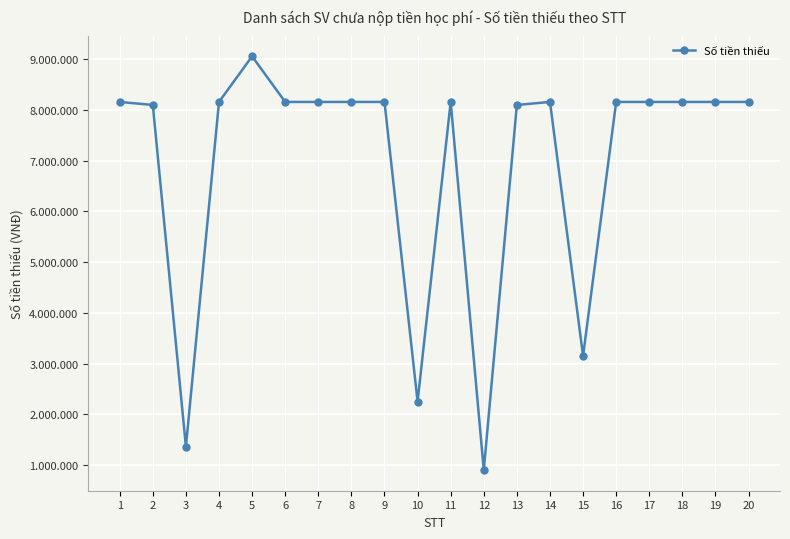

List the labels in order of value, largest first.

5, 1, 4, 6, 7, 8, 9, 11, 14, 16, 17, 18, 19, 20, 2, 13, 15, 10, 3, 12